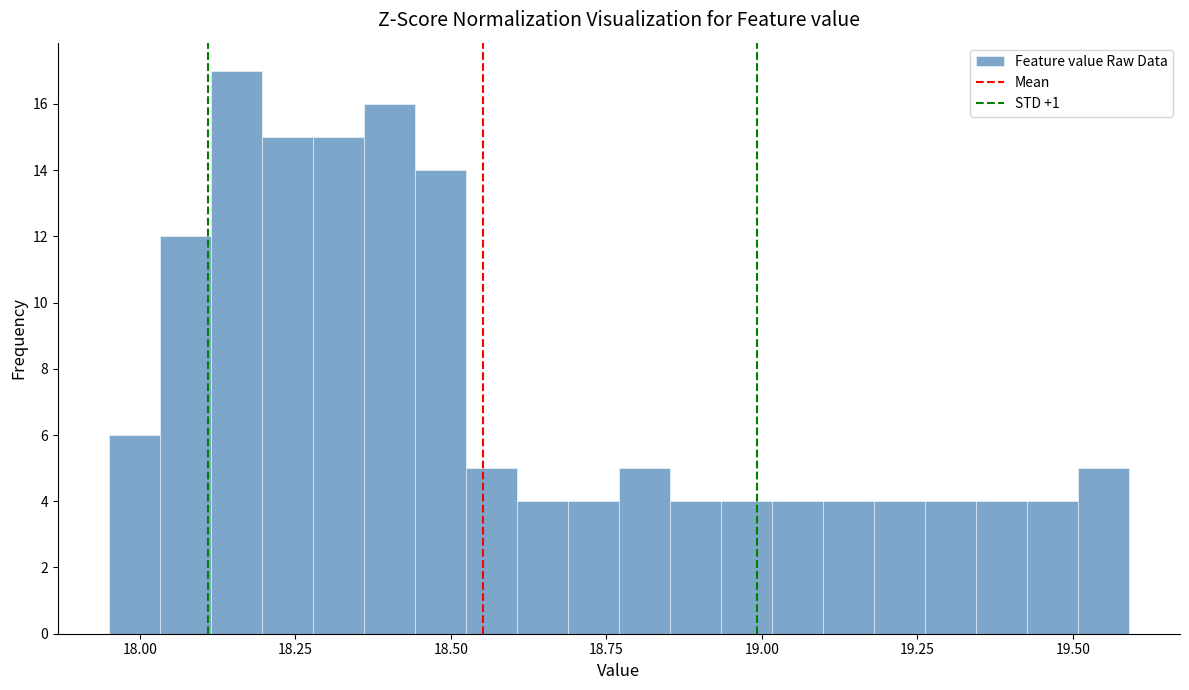

Around what value on the x-axis is the tallest bar? Give the approximate position of its centre, as read against the axis.

18.15